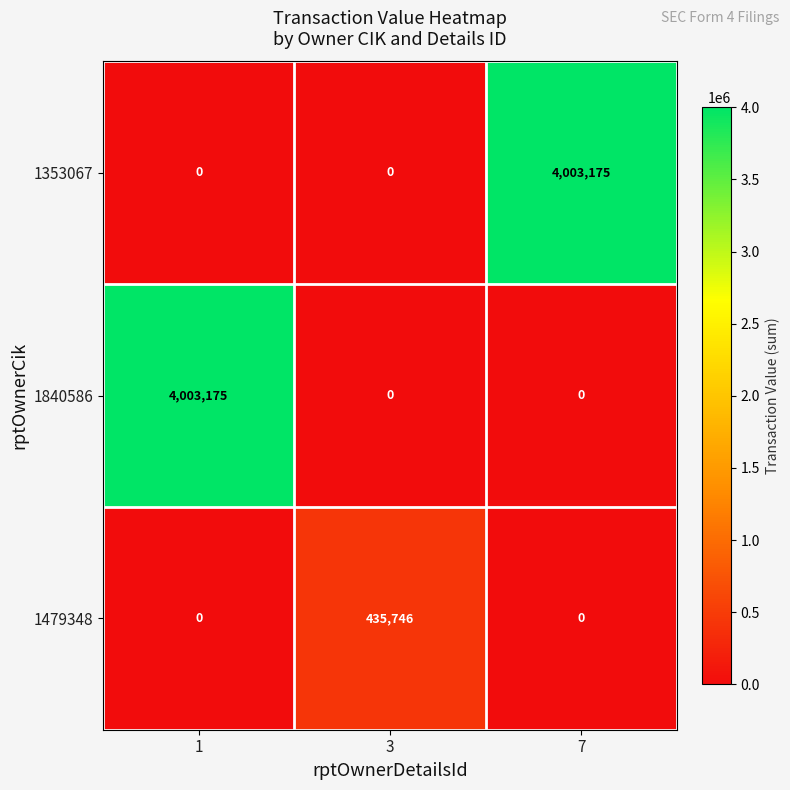

The 1353067 series shows 4003175 at 7. True or false?

True